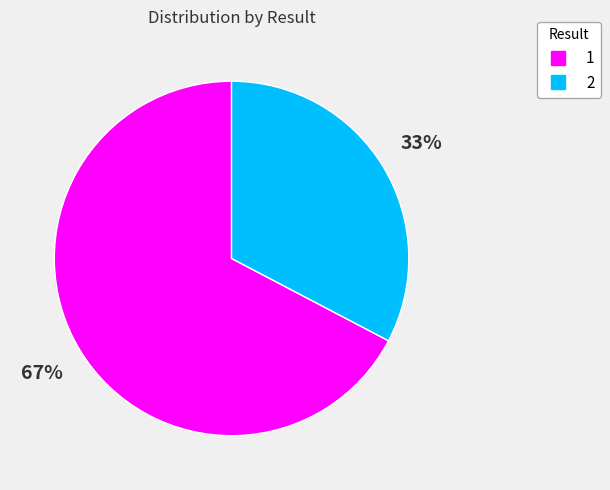

The 1 slice represents 80% of the pie. True or false?

False